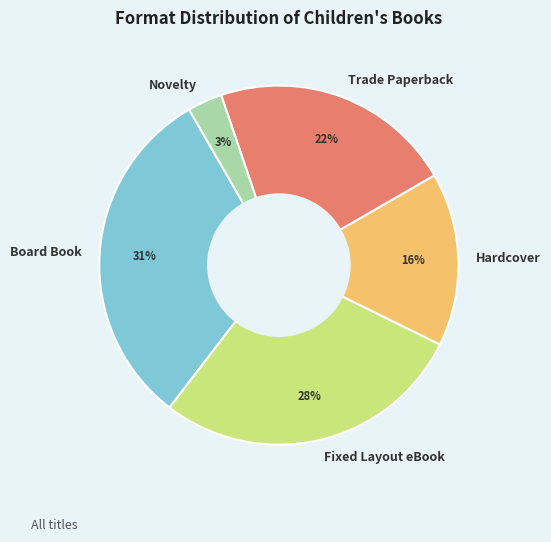

Combined, do Trade Paperback and Hardcover account for over 50%?

No